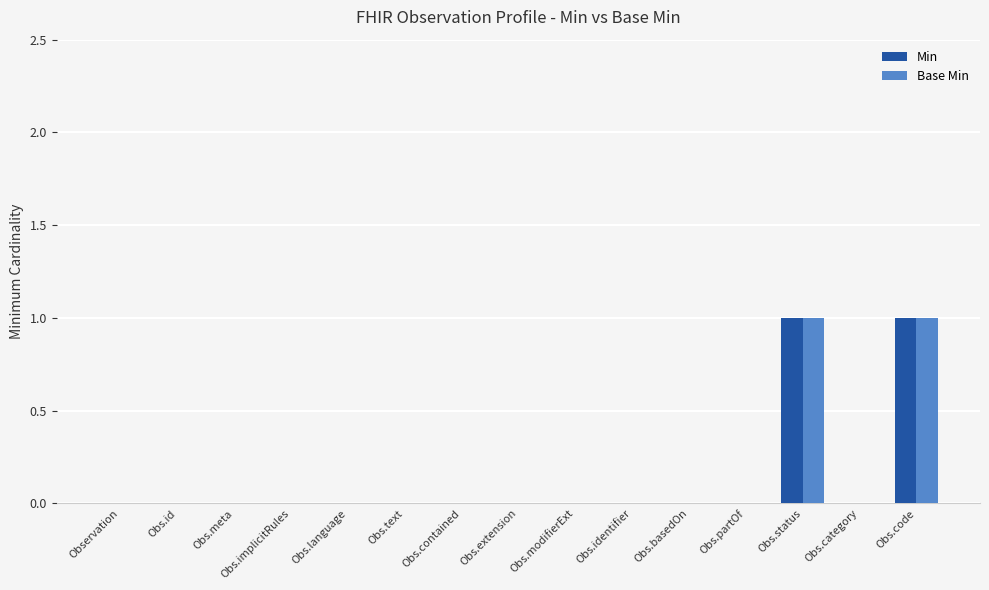

The Base Min series shows -1 at Obs.category. True or false?

False